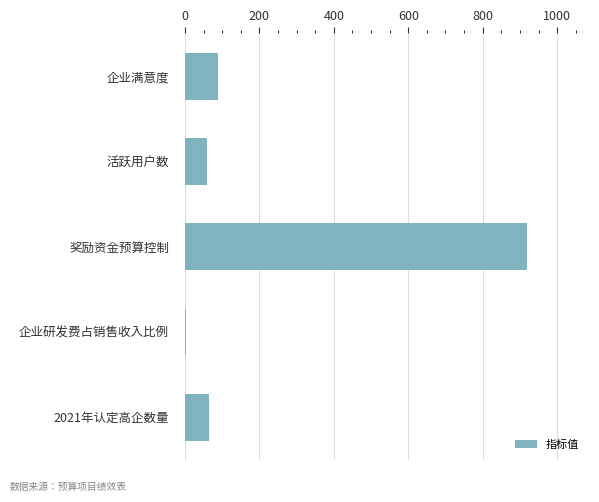

Where is the data nearest to the value 461?

企业满意度